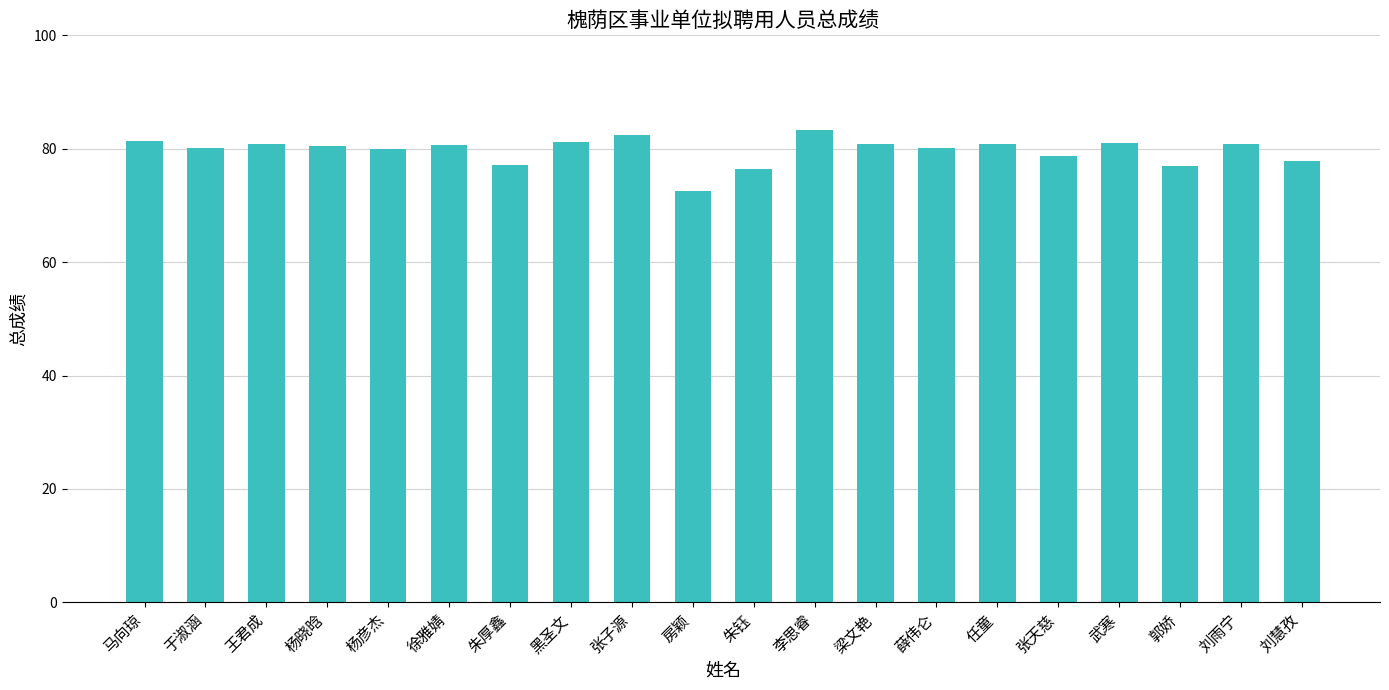

What position from the right is 郭娇?

3